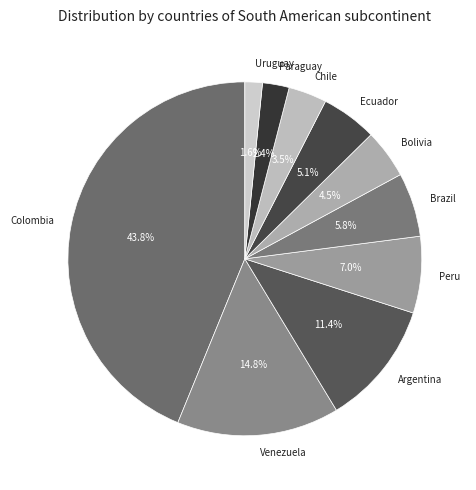

What percentage is the Uruguay slice, to the nearest percent?

2%